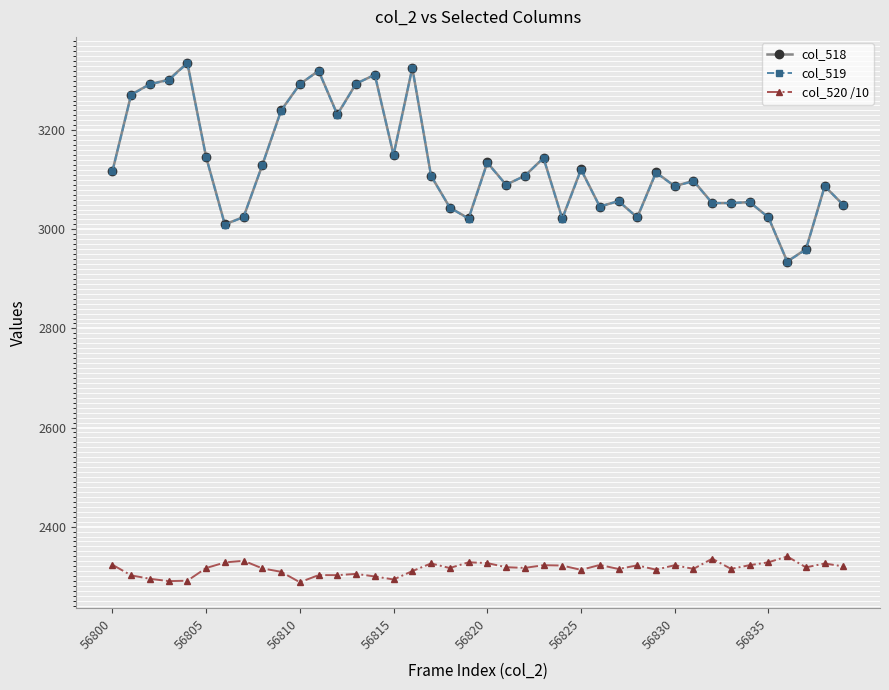

What is the maximum value for col_518?

3336.0